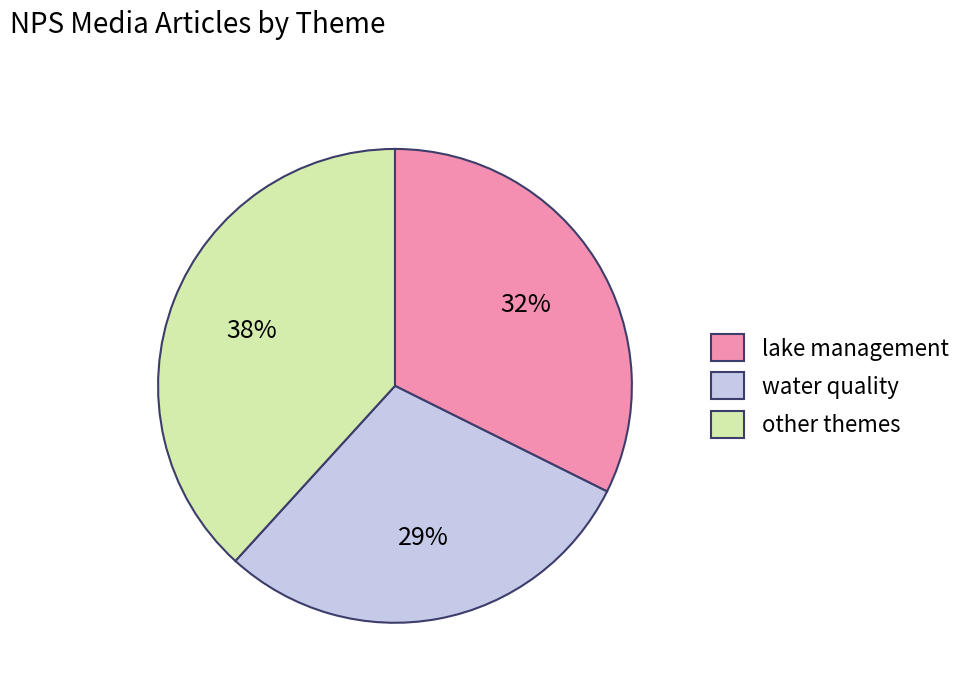

Do lake management and other themes together represent more than half of the pie?

Yes